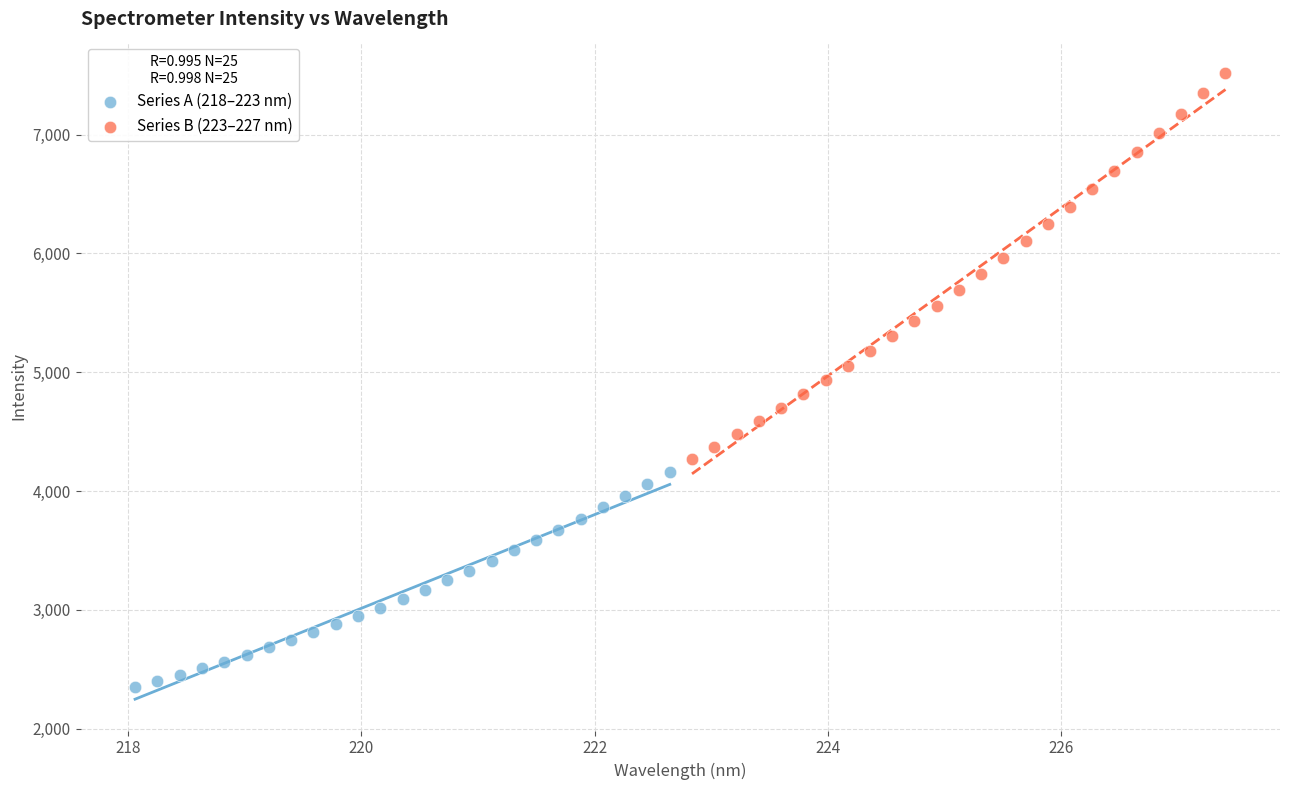

Which series contains the highest Y value?

Series B (223–227 nm)